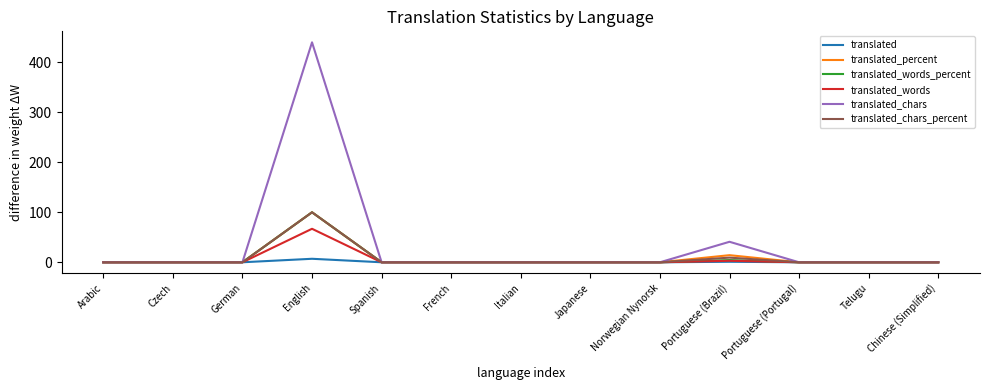

Count the number of data series in this chart.

6